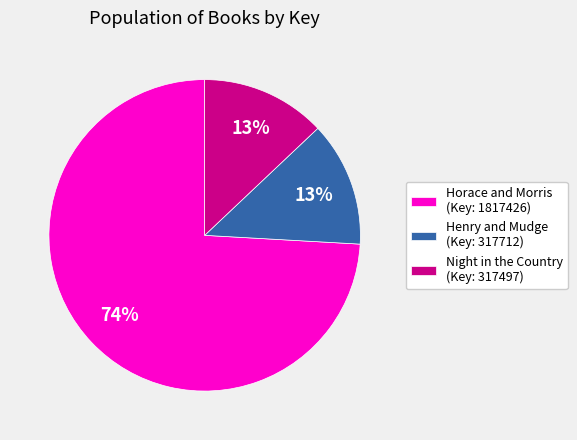

What percentage is the Night in the Country (Key: 317497) slice, to the nearest percent?

13%